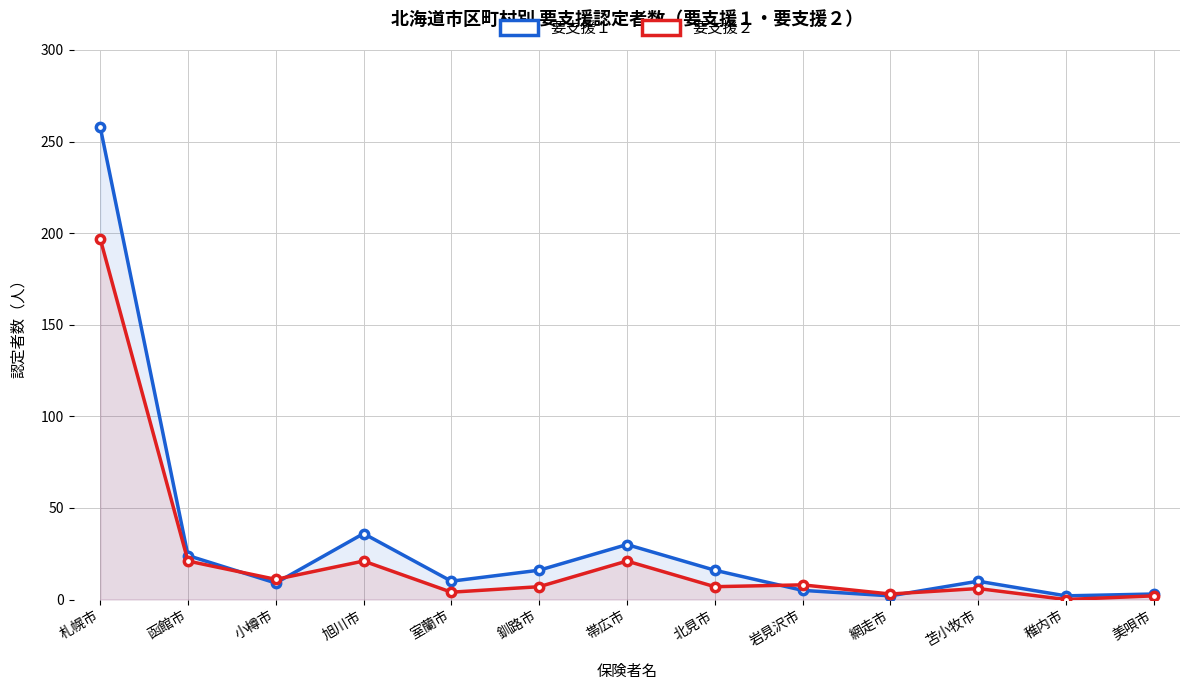

What is the label of the 2nd point from the right?

稚内市